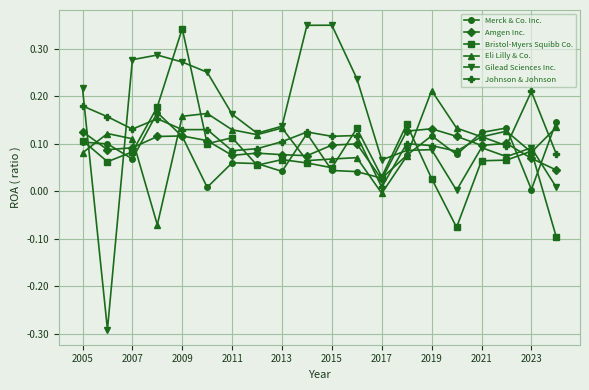

Which series ends up on top after the final intersection of Eli Lilly & Co. and Merck & Co. Inc.?

Merck & Co. Inc.